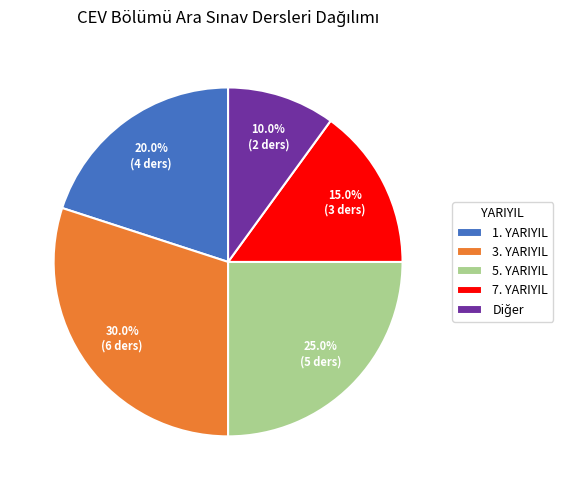

How much of the chart is everything except 3. YARIYIL?

70.0%